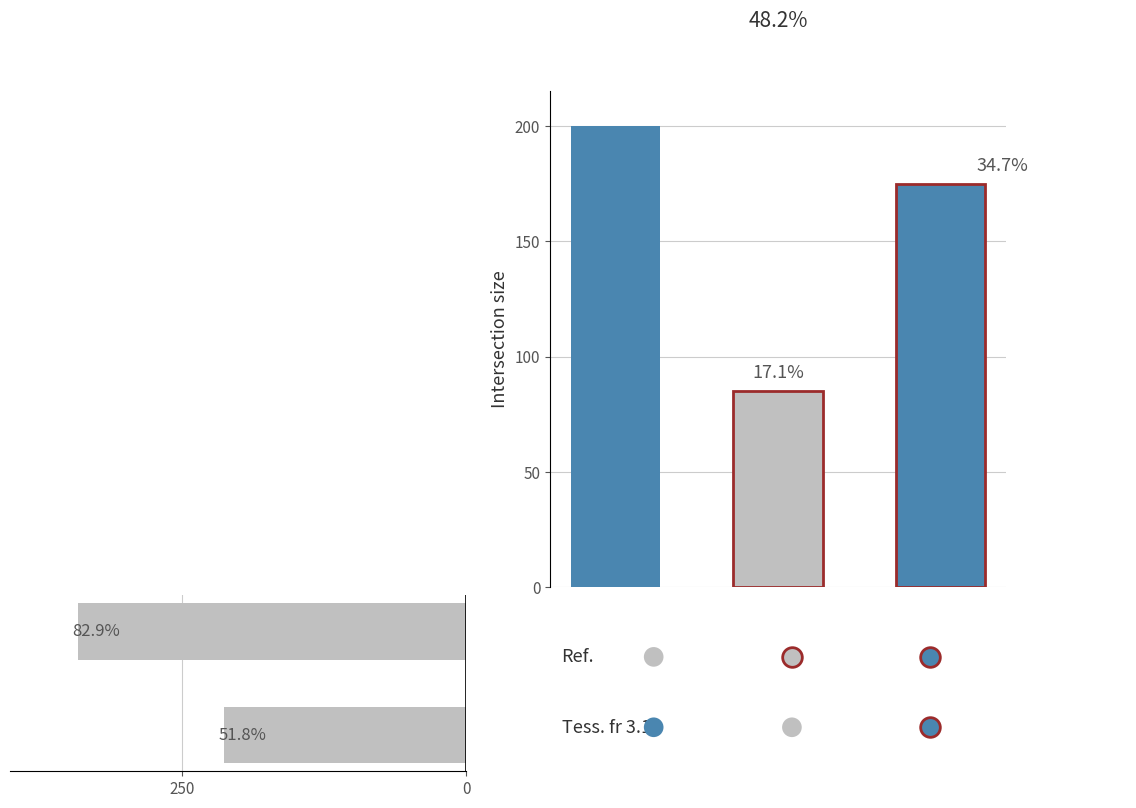

What is the change in value from 250 to 0?

+128